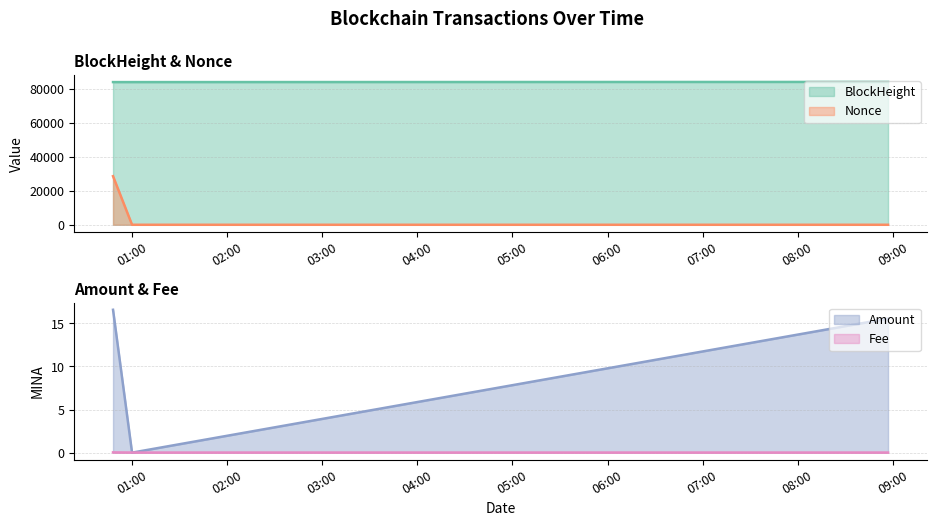

What is the highest value of the Nonce series?

28645